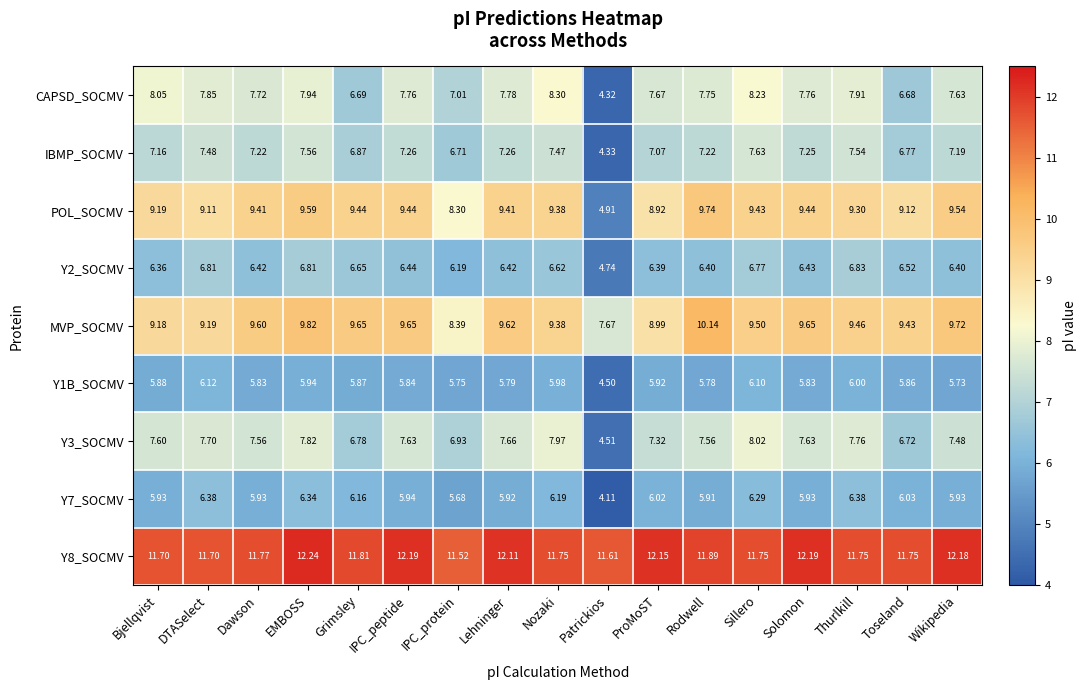

Is the value of IBMP_SOCMV at Dawson greater than the value of POL_SOCMV at EMBOSS?

No